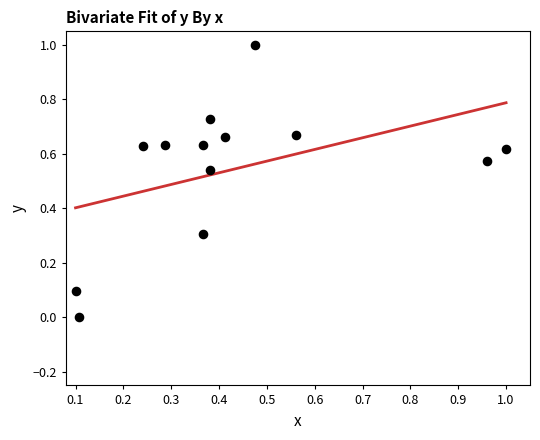

What is the range of Y values (max minus min)?

1.0